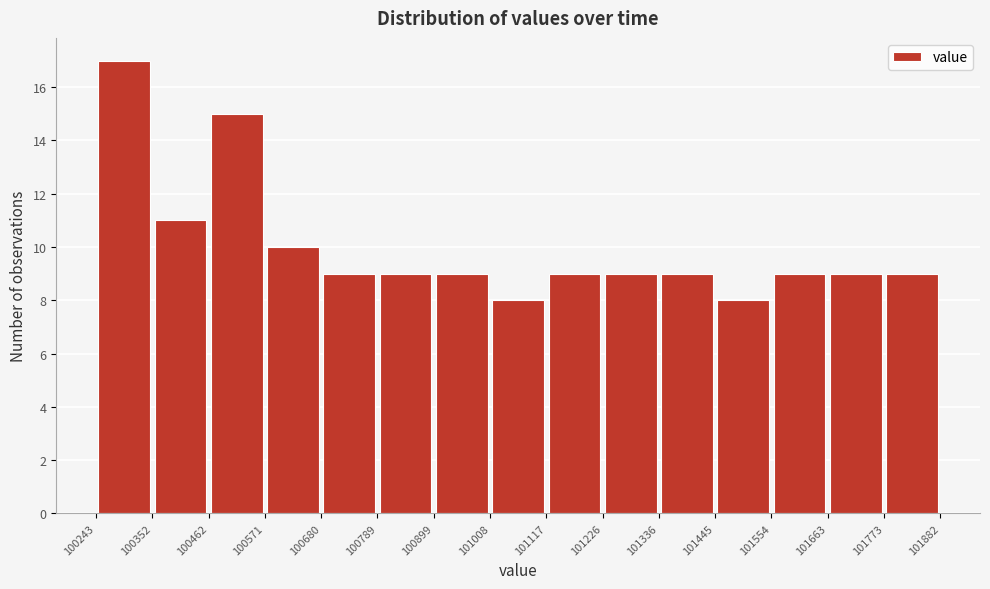

Over which range of the x-axis is the bar tallest?

100243 to 100352